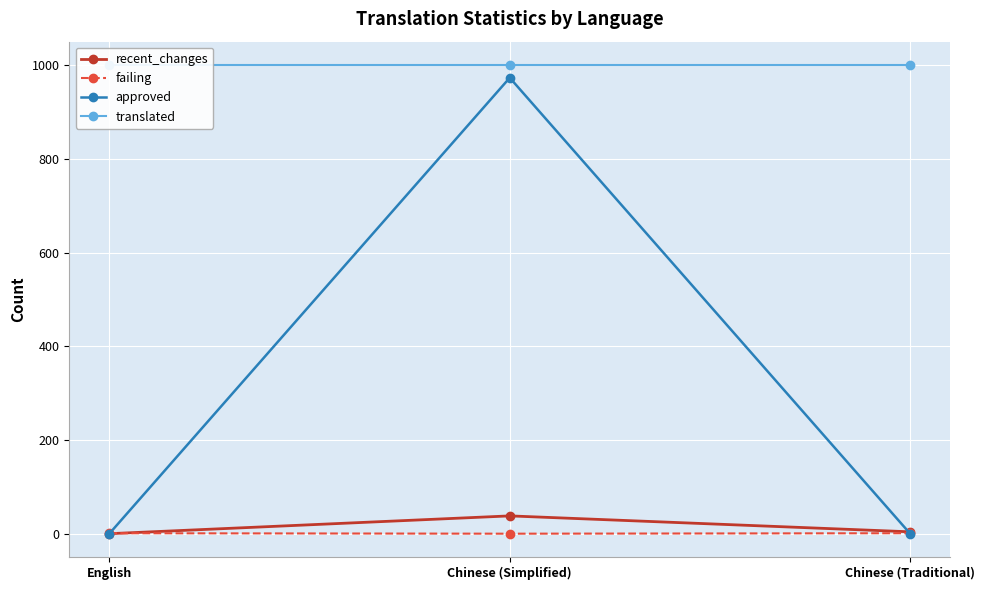

What is the spread (max minus min) of values at Chinese (Simplified)?

1000